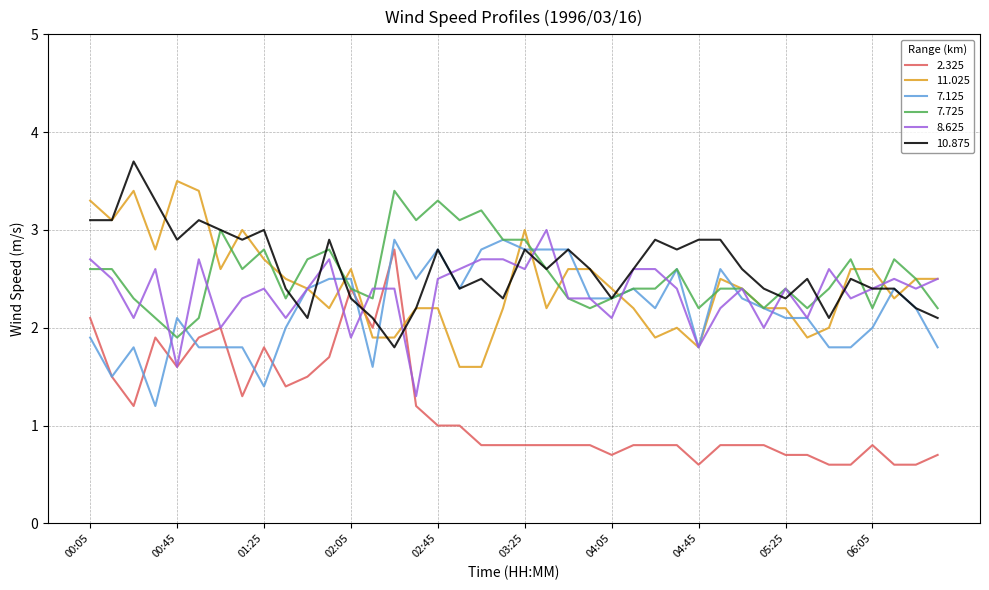

How many values in the 10.875 series are below 2?

1